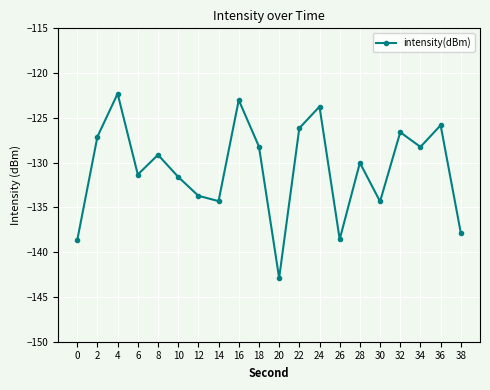

At which category does the data reach its first local valley?

6